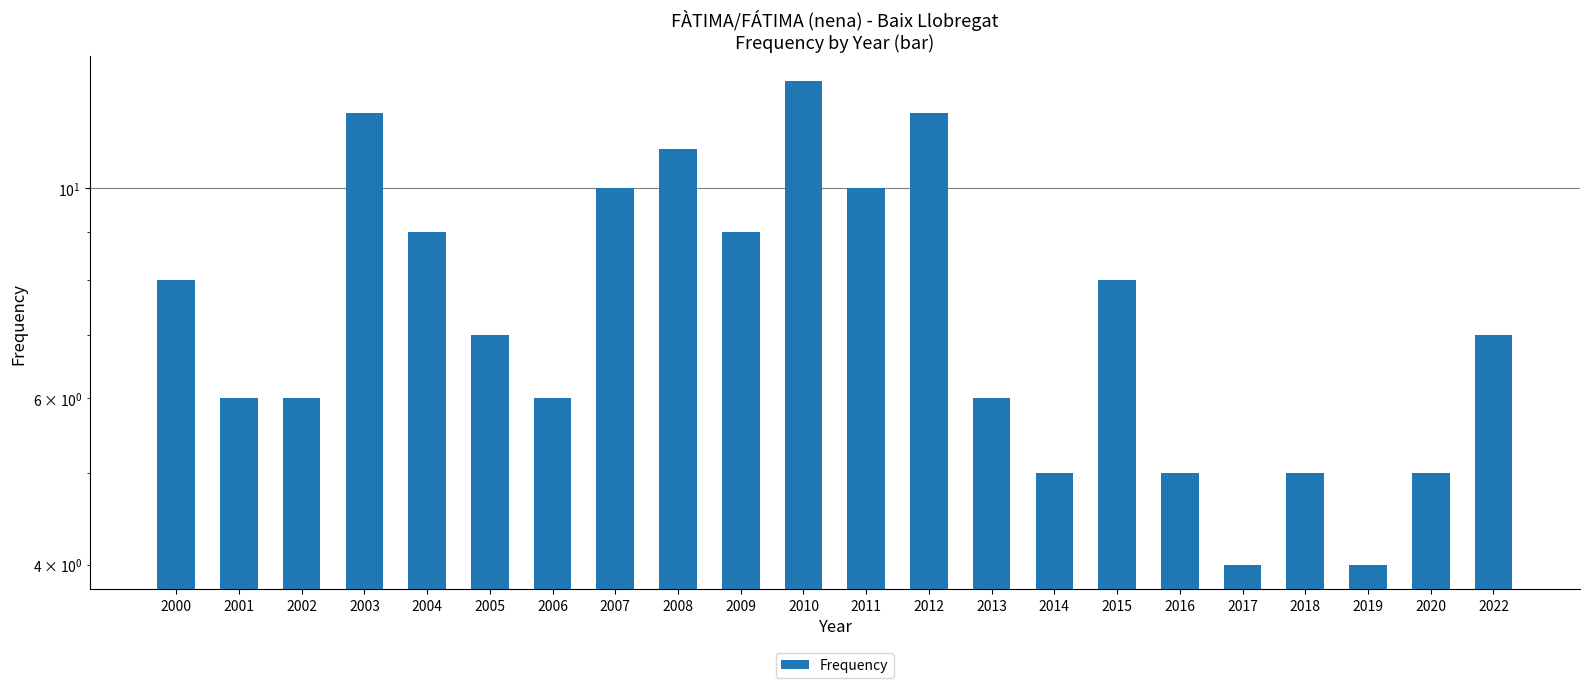

What is the difference between the maximum and second lowest values?

9